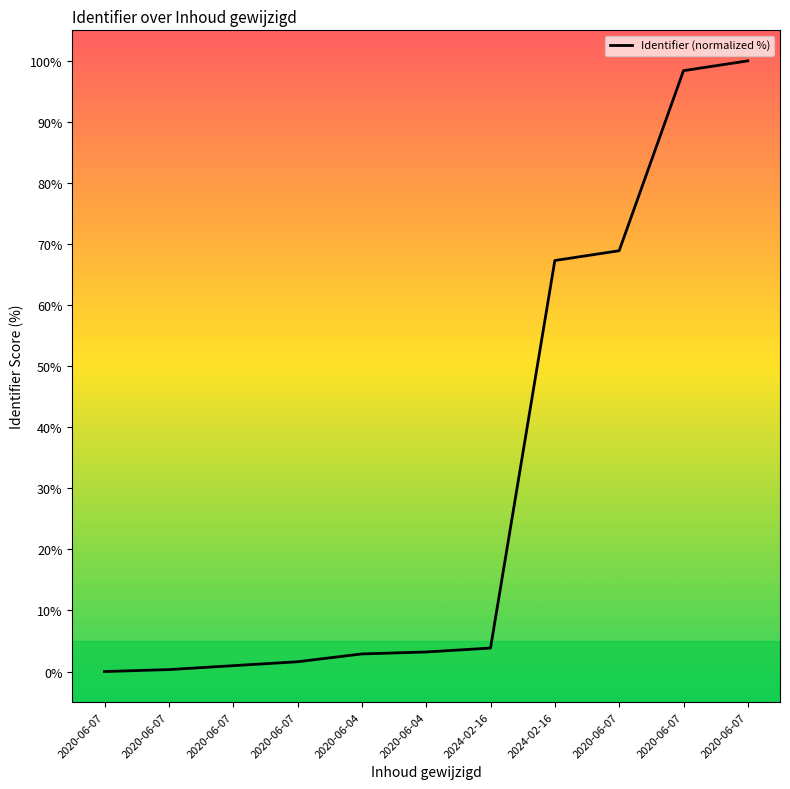

How many lines are shown in the chart?

1